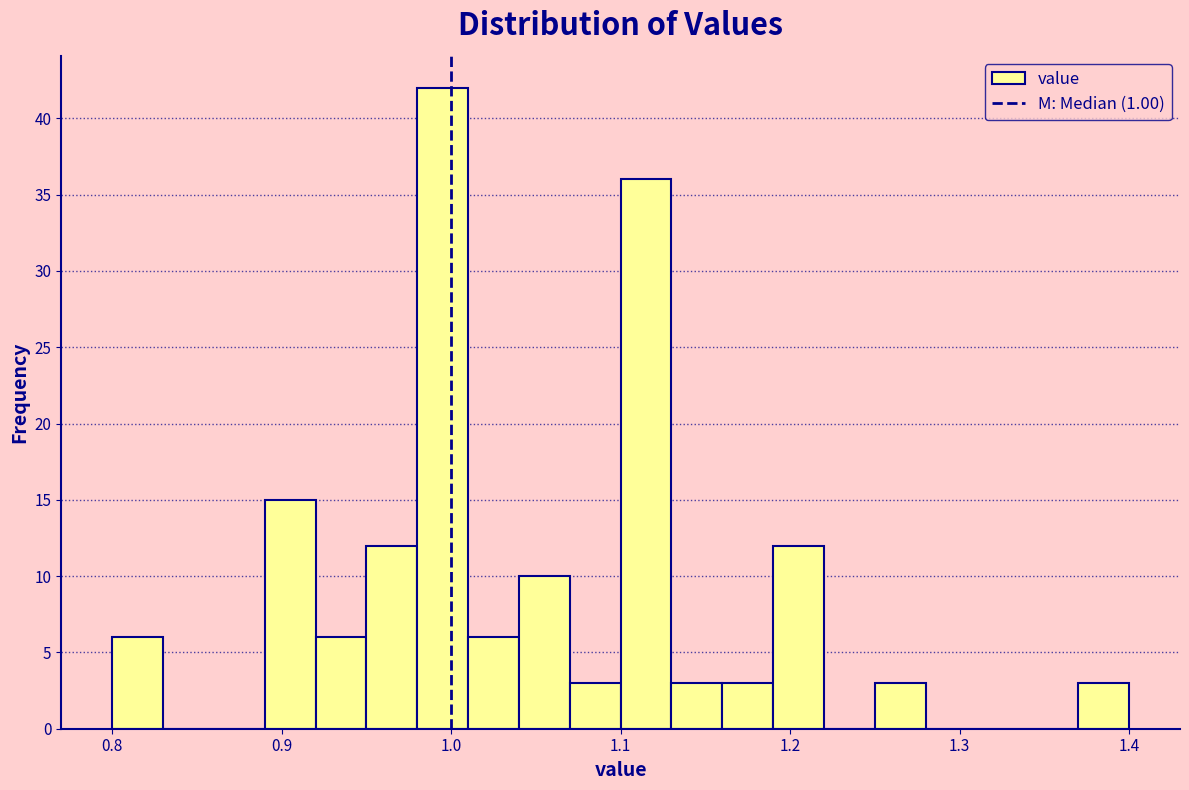

Around what value on the x-axis is the tallest bar? Give the approximate position of its centre, as read against the axis.

1.00